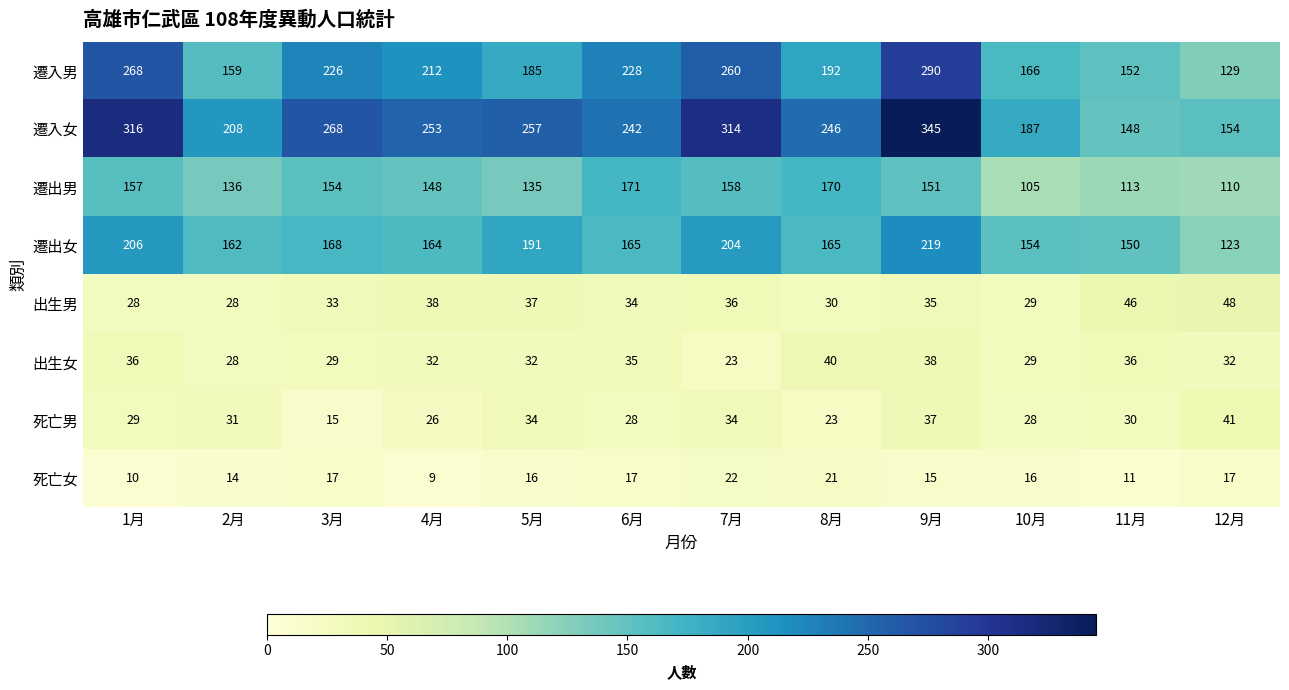

True or false: 出生男 has a value of 46 at 11月.

True